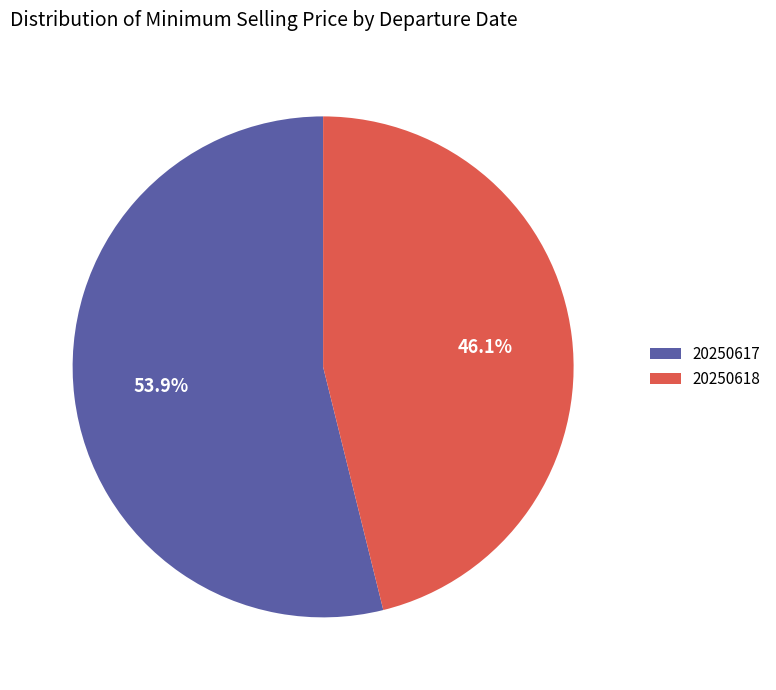

What is the smallest slice in the pie chart?

20250618